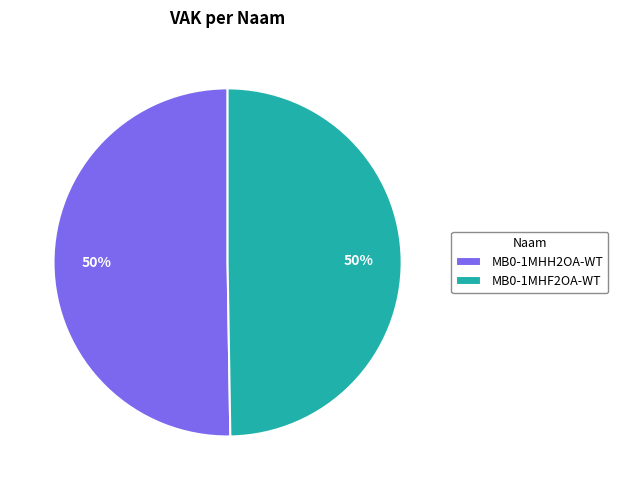

Approximately how many times larger is the value at MB0-1MHH2OA-WT compared to MB0-1MHF2OA-WT?

1.0